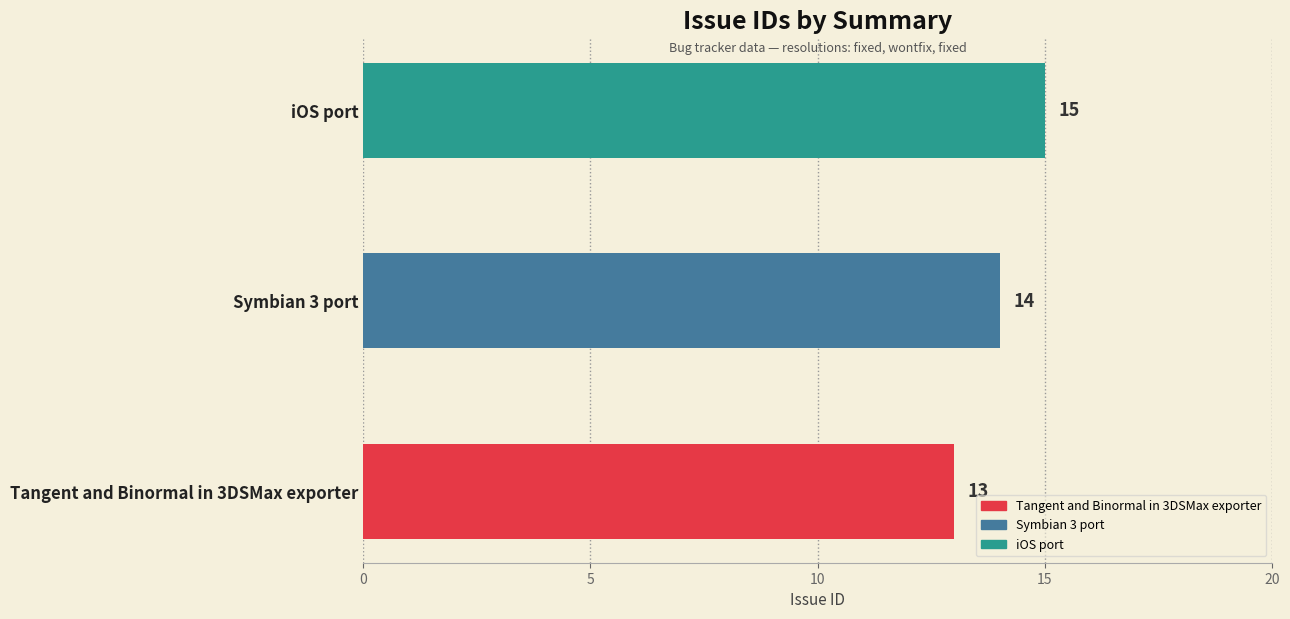

Reading bottom to top, transcribe all the data shown in this chart.

Tangent and Binormal in 3DSMax exporter=13	Symbian 3 port=14	iOS port=15